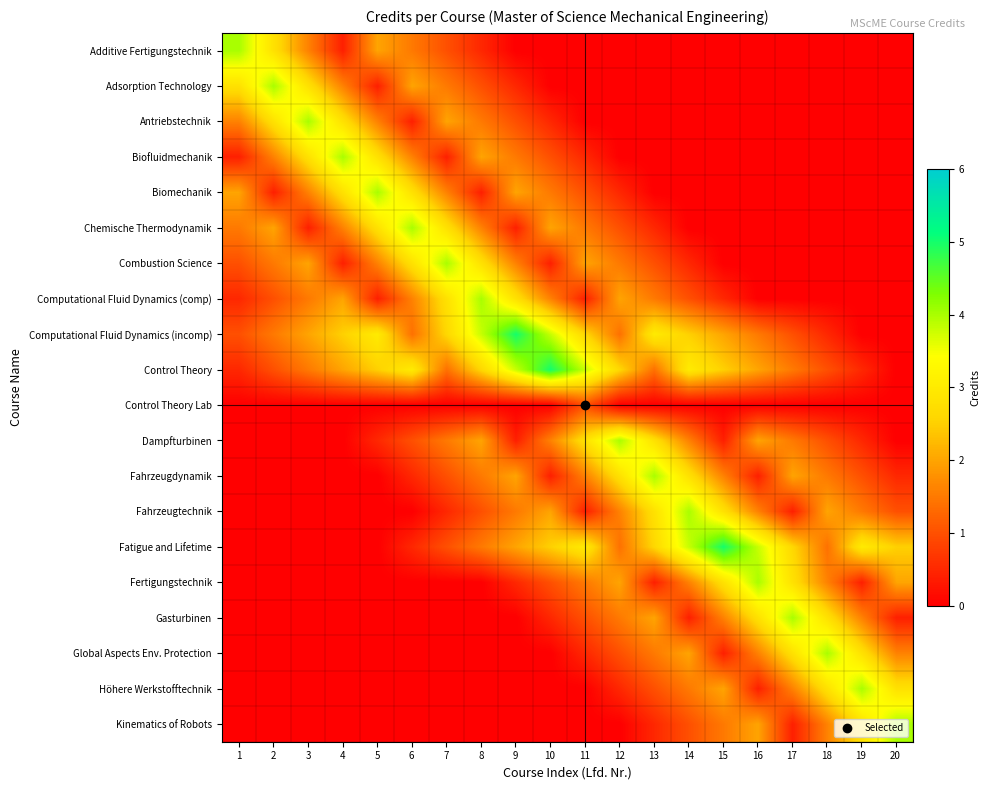

Count the number of categories in the chart.

20